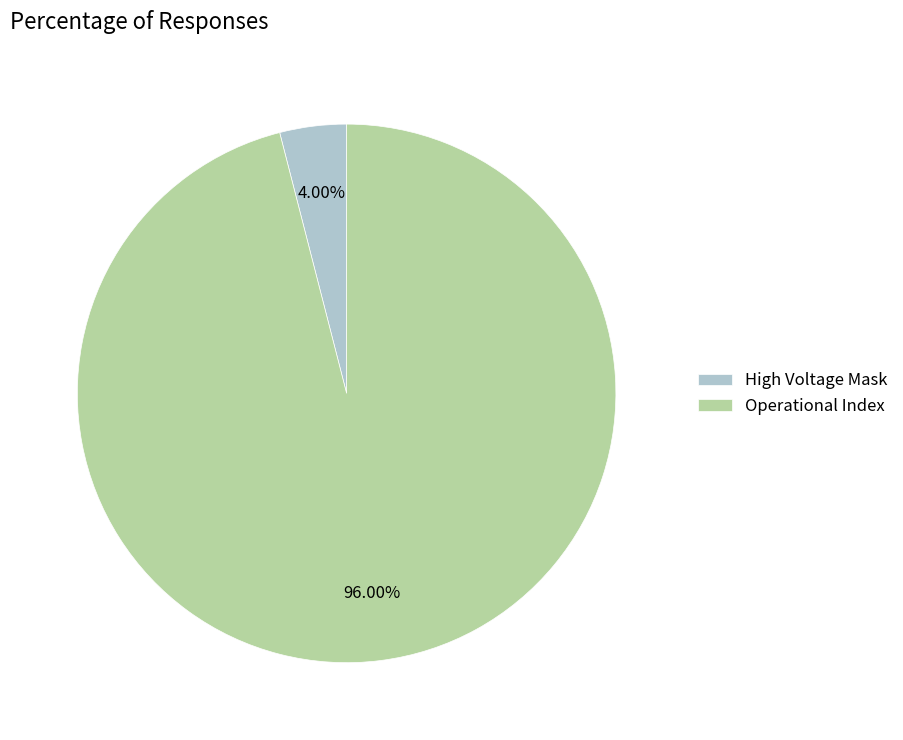

Rank the categories by value from highest to lowest.

Operational Index, High Voltage Mask